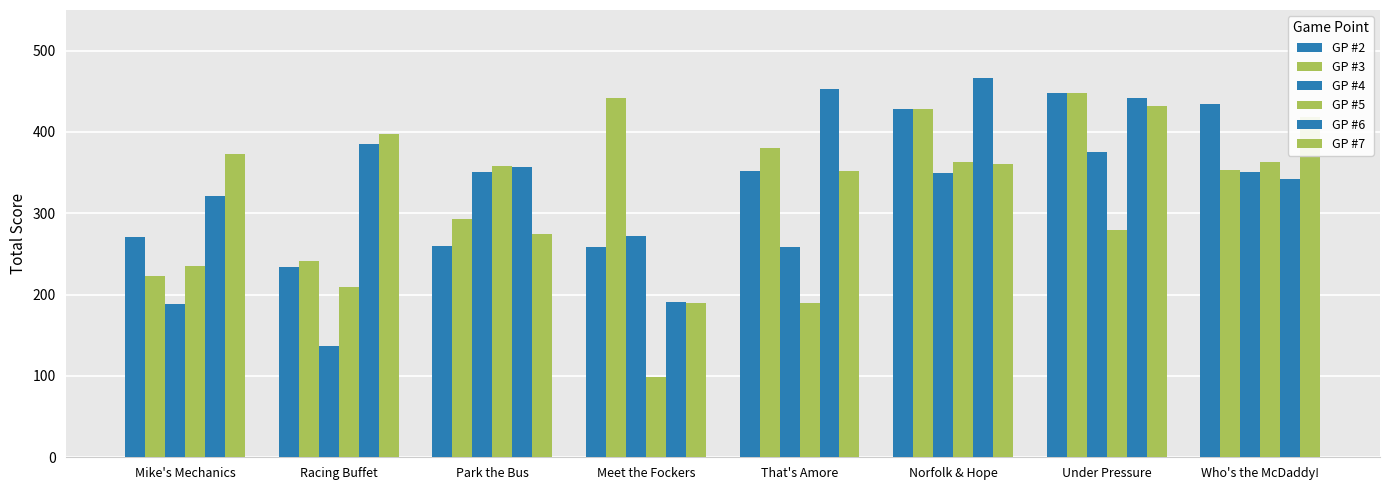

How many data points in GP #2 are less than 352?

4